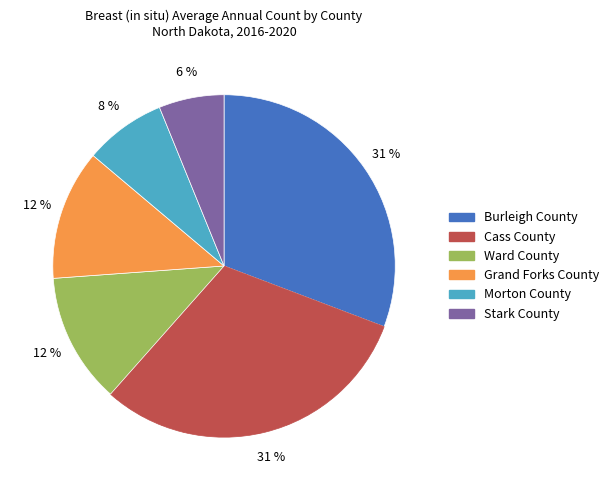

What percentage is the Morton County slice, to the nearest percent?

8%